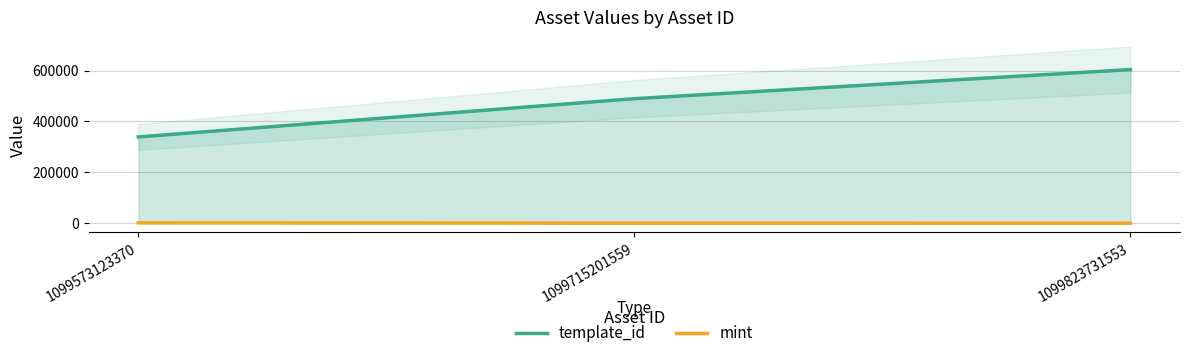

What is the maximum value shown in the chart?

603947